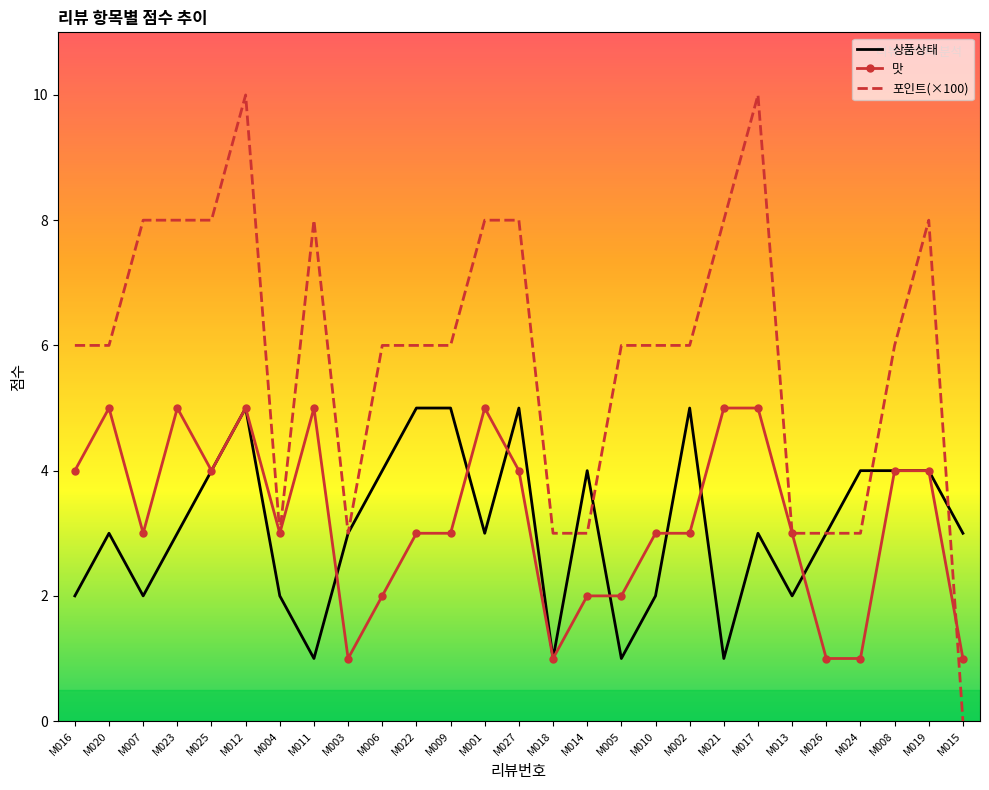

Is it true that 포인트(×100) equals 4 at M008?

False